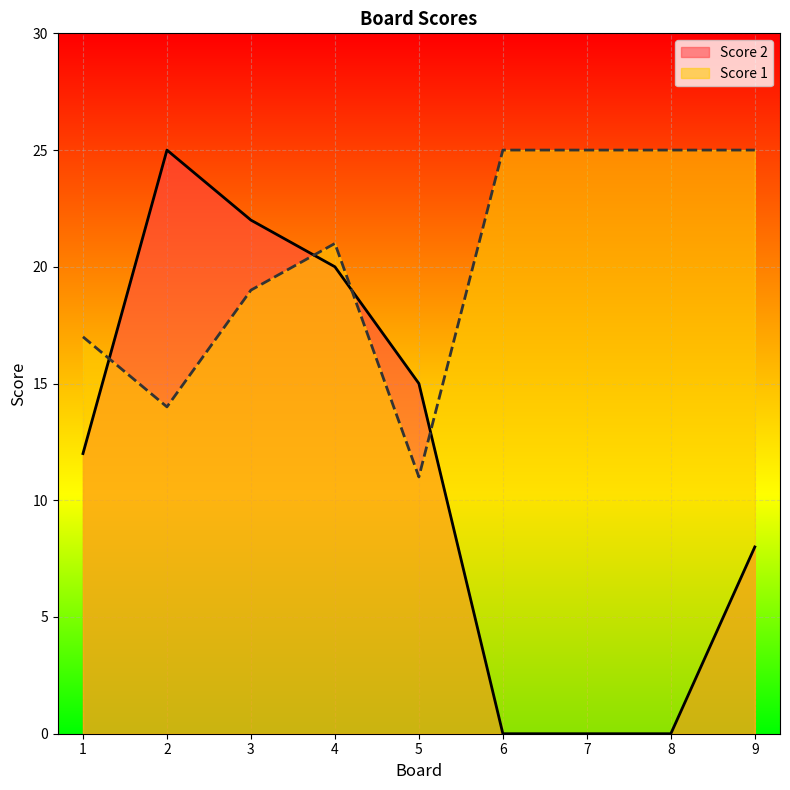

At which category is the sum across all series the highest?

3